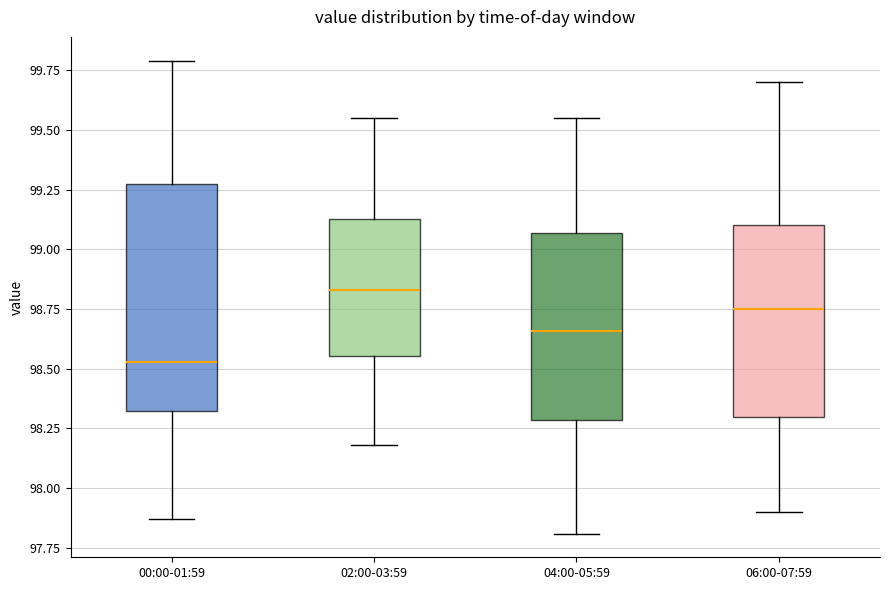

Where is the lower edge of the box for 00:00-01:59 on the y-axis? The values are not printed on the chart, so give them approximately, as read against the axis.

98.35